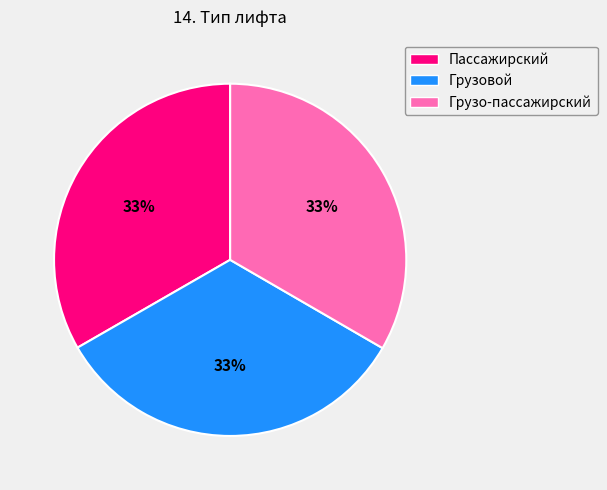

What is the ratio of the value at Грузо-пассажирский to the value at Пассажирский?

1.0